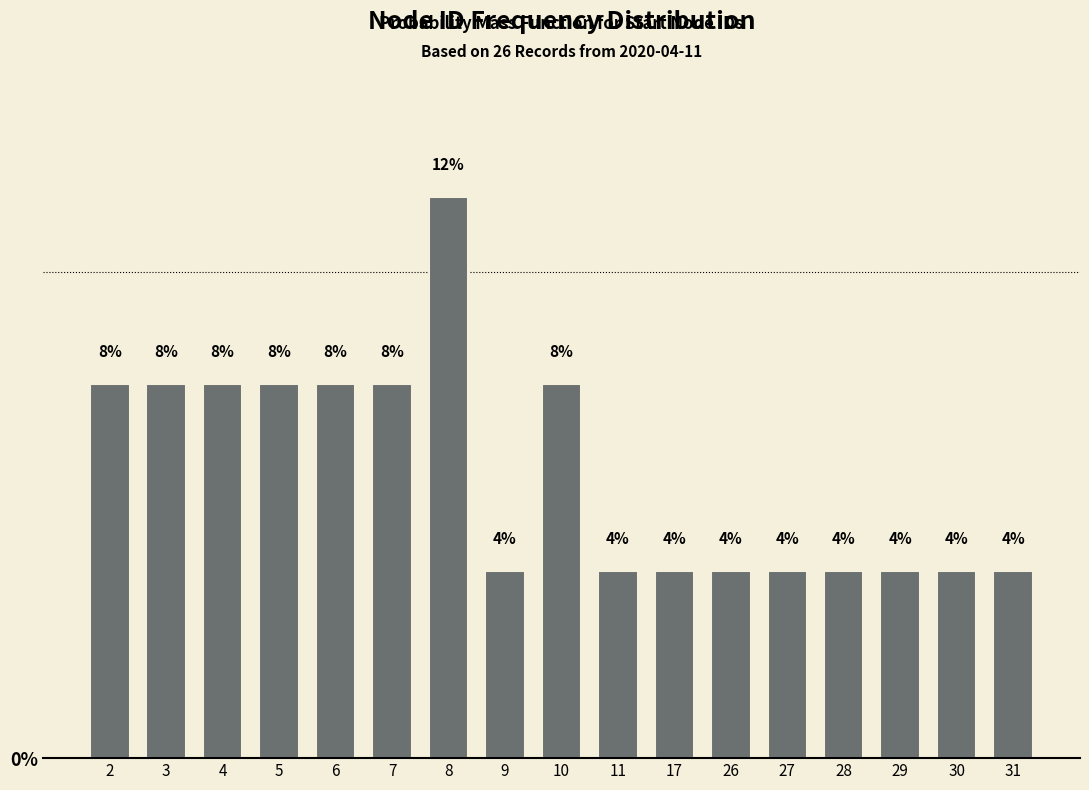

Does the chart contain any negative values?

No